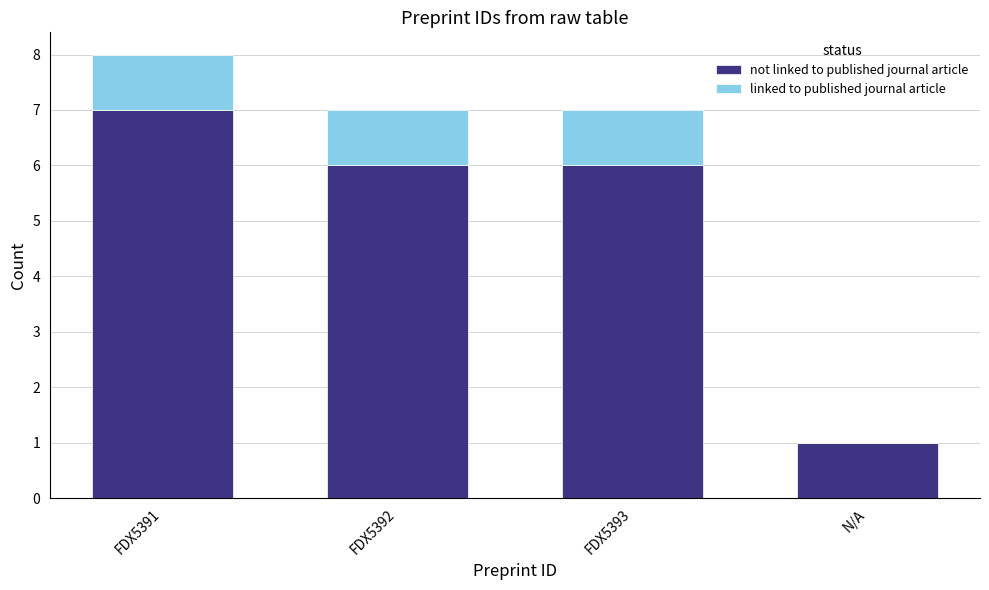

How many series are shown in this chart?

2